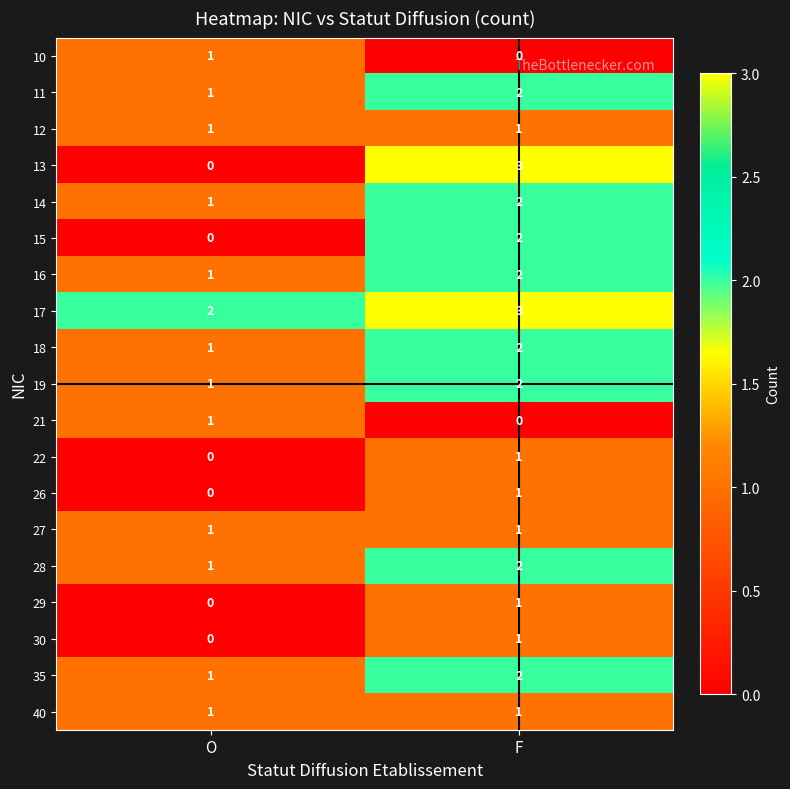

What is the spread (max minus min) of values at O?

2